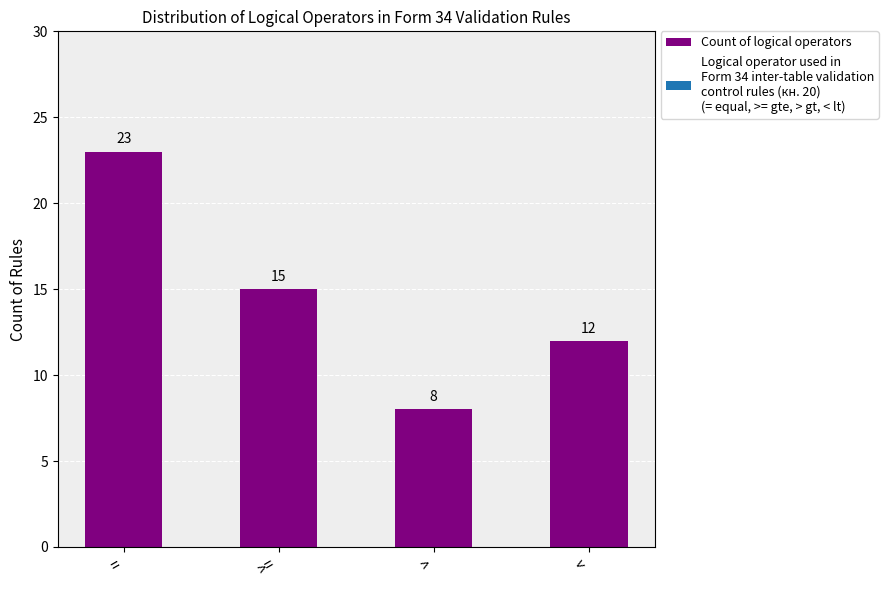

Which label corresponds to the largest value in the chart?

=